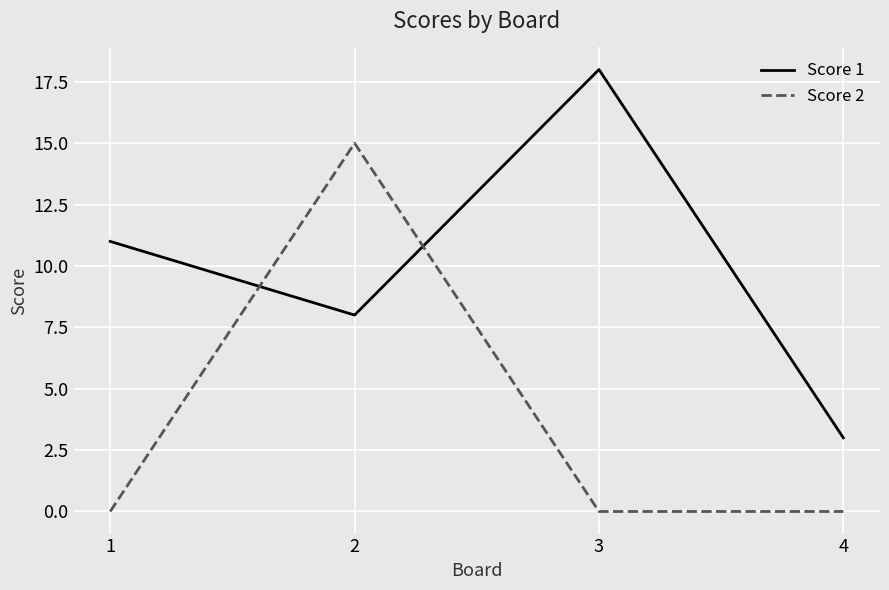

After their last crossing, which series has the higher values: Score 2 or Score 1?

Score 1